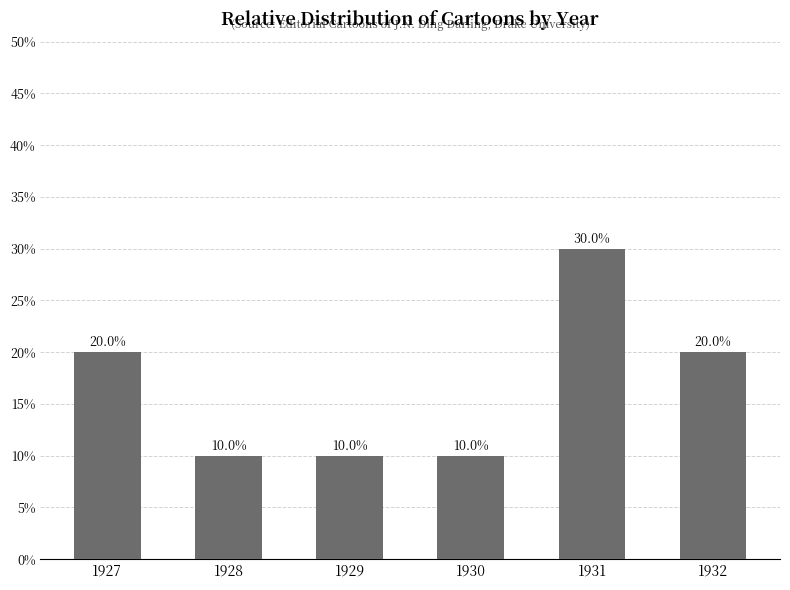

What is the approximate value at 1930?

10